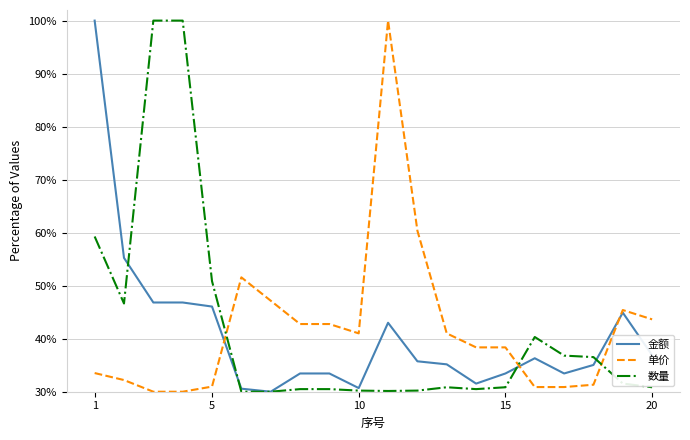

How many interior local valleys does the 单价 series have?

1